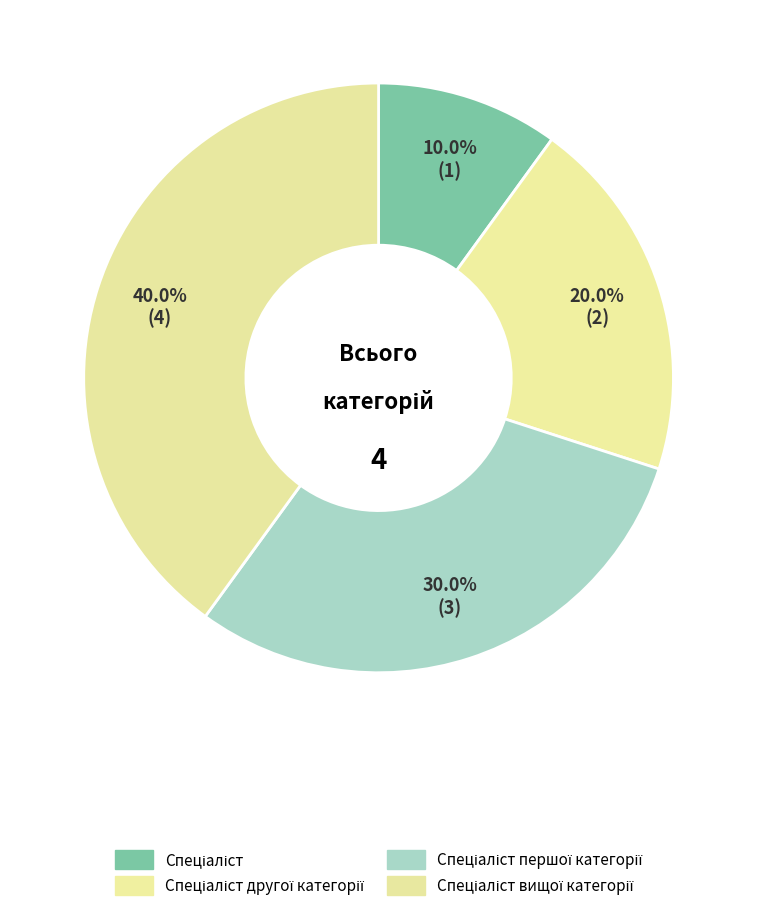

What is the ratio of the value at Спеціаліст вищої категорії to the value at Спеціаліст?

4.0